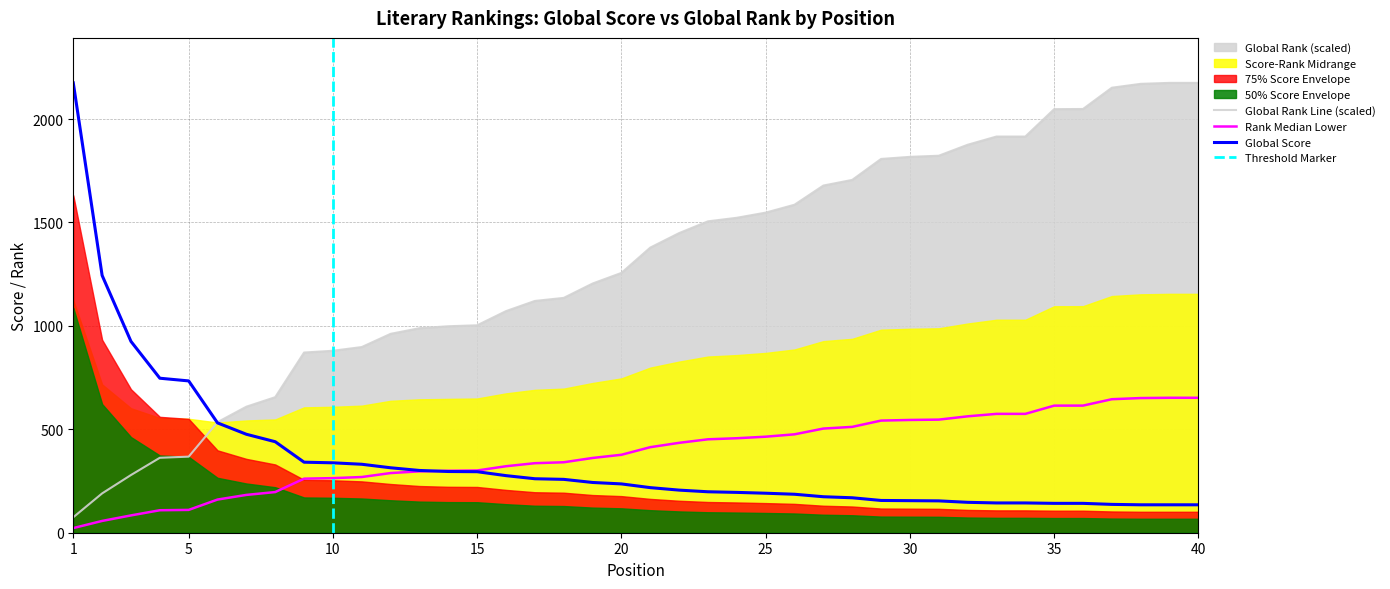

How many intersections are there between Global Score and Global Rank?

1